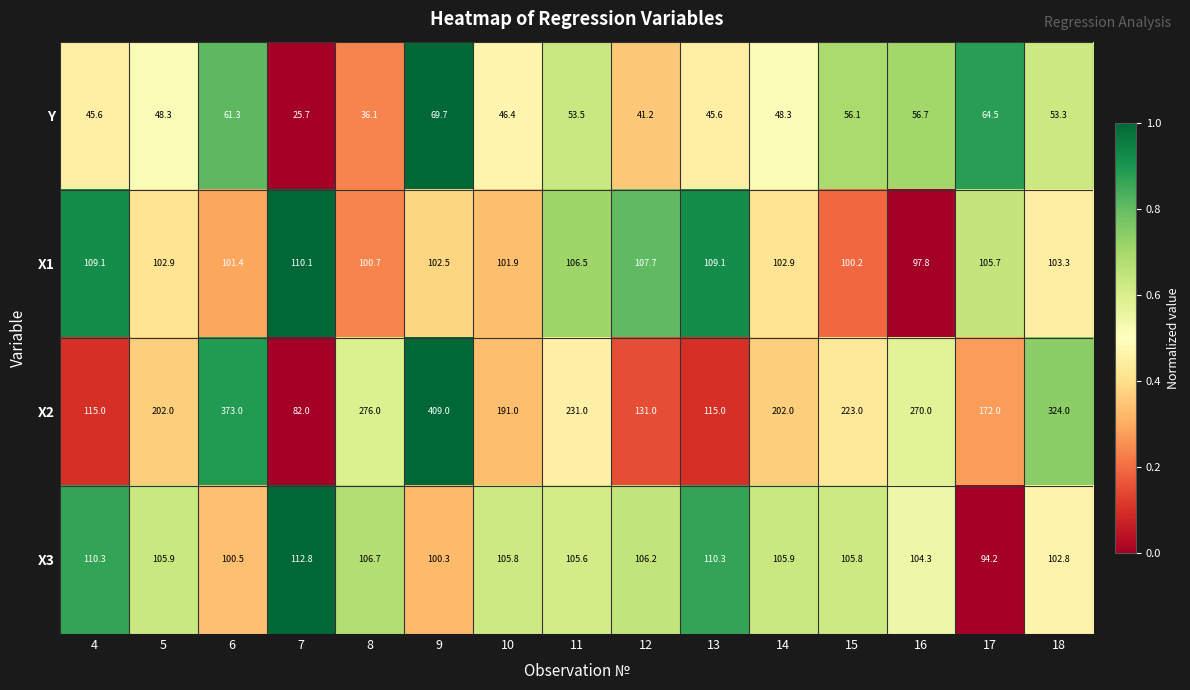

Is it true that X3 equals 106.2 at 12?

True